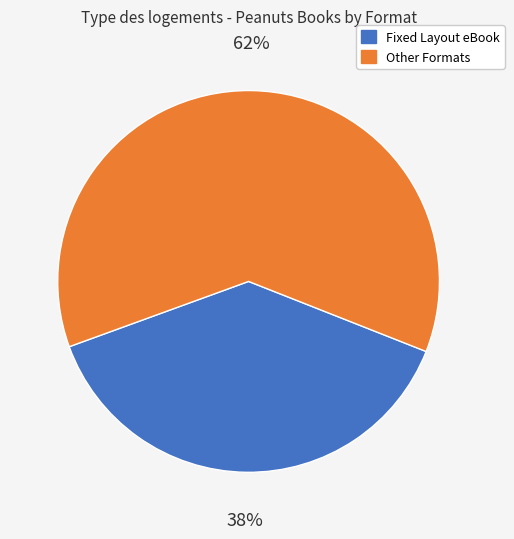

To the nearest percent, what is the average slice percentage?

50%